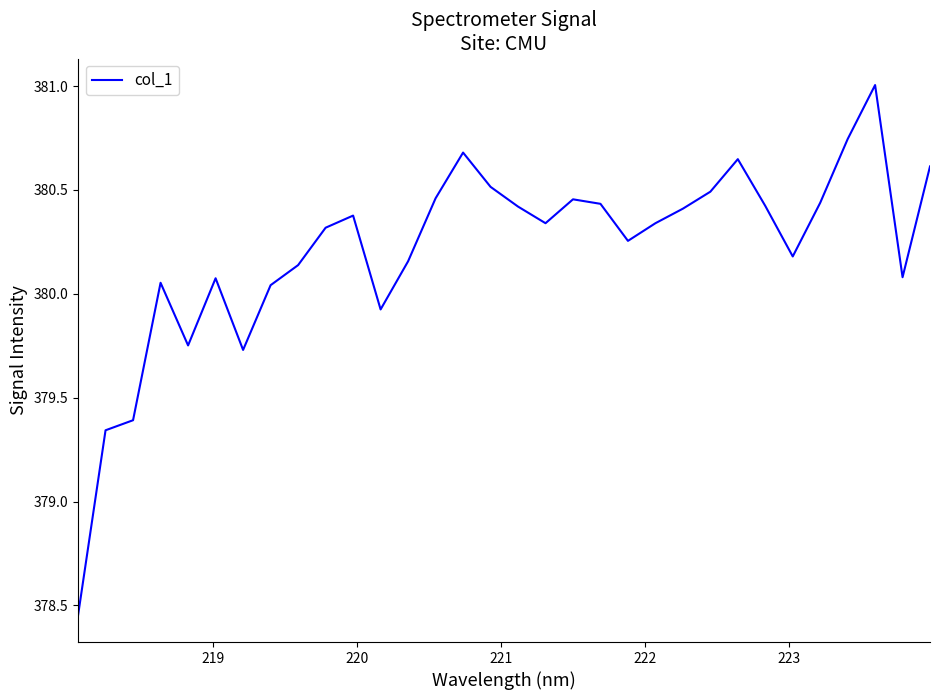

What is the maximum value shown in the chart?

381.0